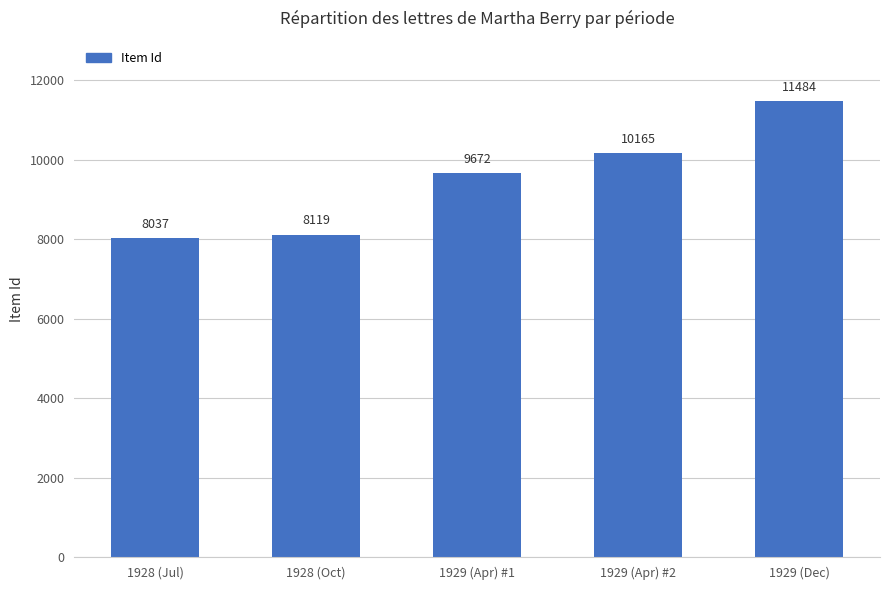

Reading left to right, list all the values displayed in this chart.

1928 (Jul)=8037	1928 (Oct)=8119	1929 (Apr) #1=9672	1929 (Apr) #2=10165	1929 (Dec)=11484